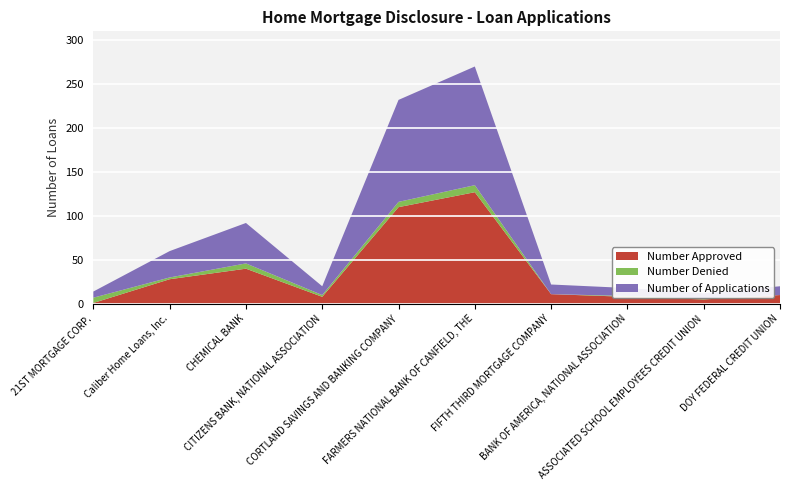

Reading left to right, extract all data points from this chart.

Number Approved: 1	28	40	8	110	127	11	8	5	10
Number Denied: 6	2	6	2	6	8	0	1	1	0
Number of Applications: 7	30	46	10	116	135	11	9	6	10